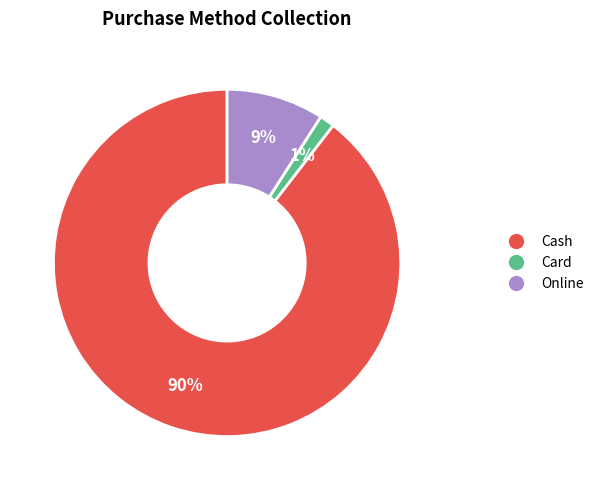

Does any single category account for the majority?

Yes